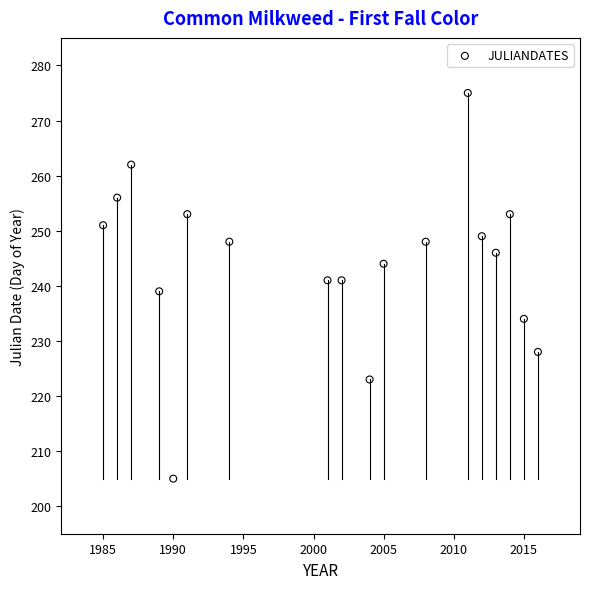

What is the range of Y values (max minus min)?

70